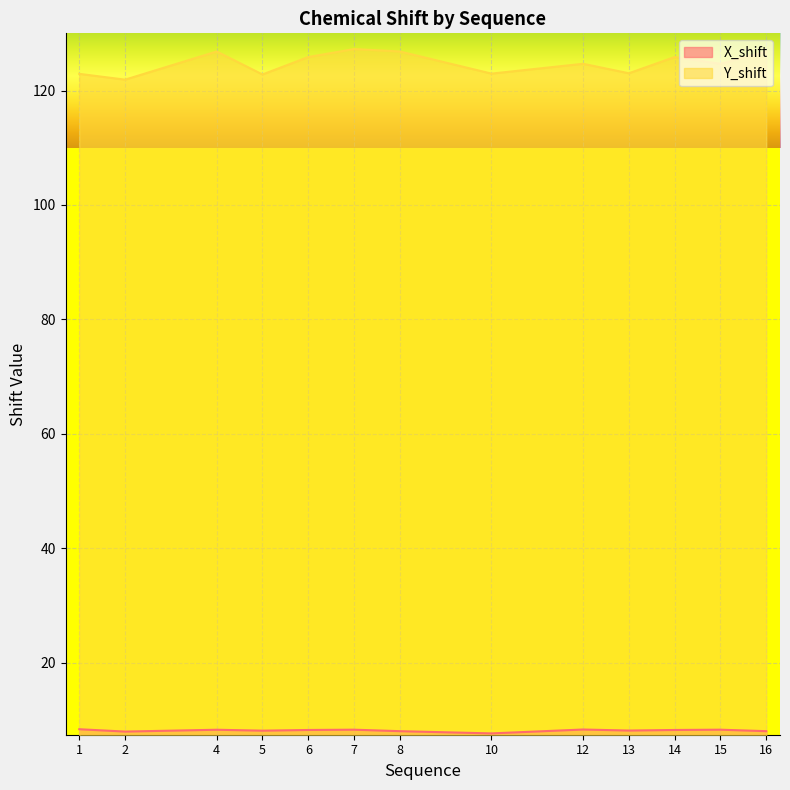

What are all the series names shown in the legend?

X_shift, Y_shift